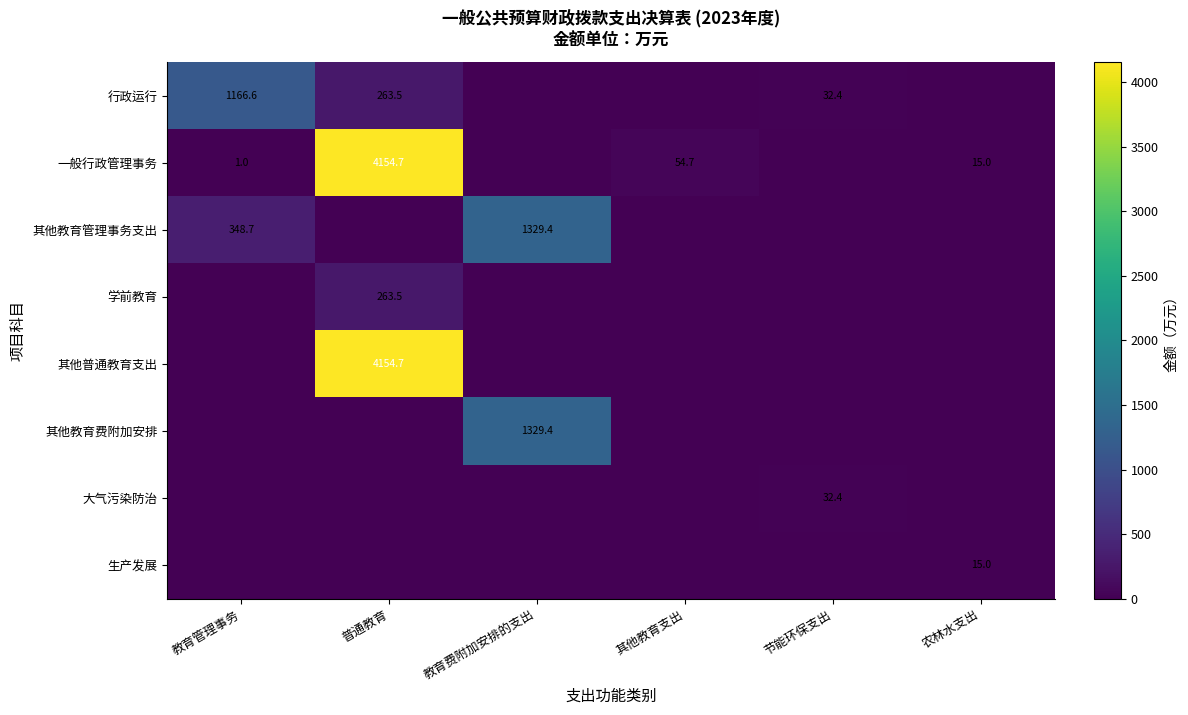

The value of 行政运行 at 普通教育 is 53.2. True or false?

False